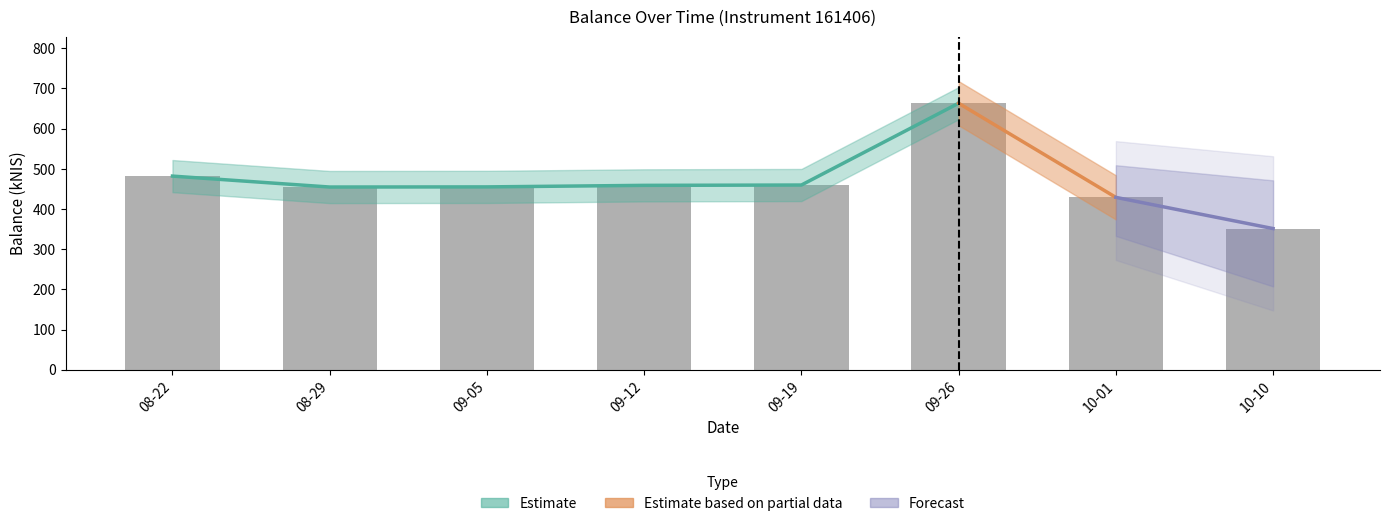

Rank the categories by value from highest to lowest.

09-26, 08-22, 09-19, 09-12, 09-05, 08-29, 10-01, 10-10